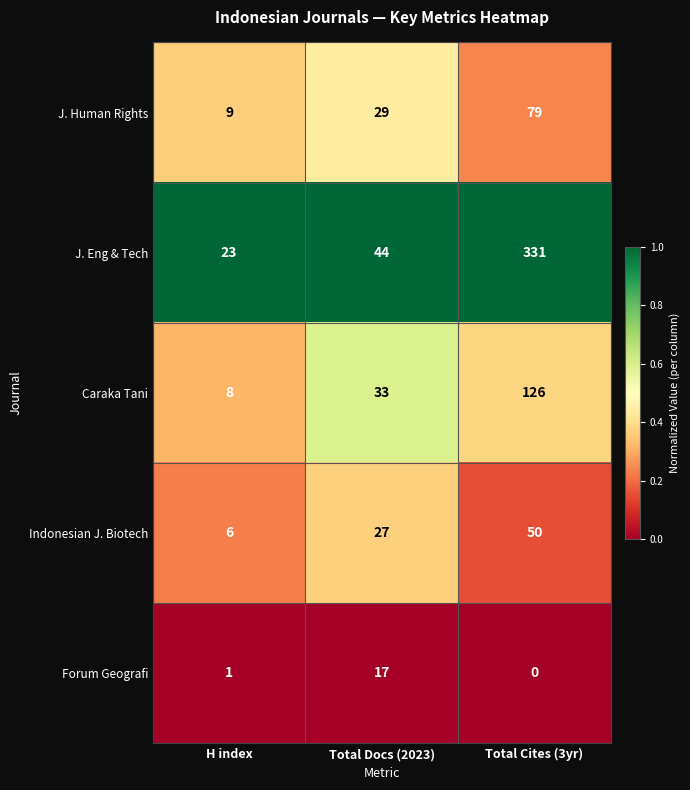

What is the total value across all series at H index?

47